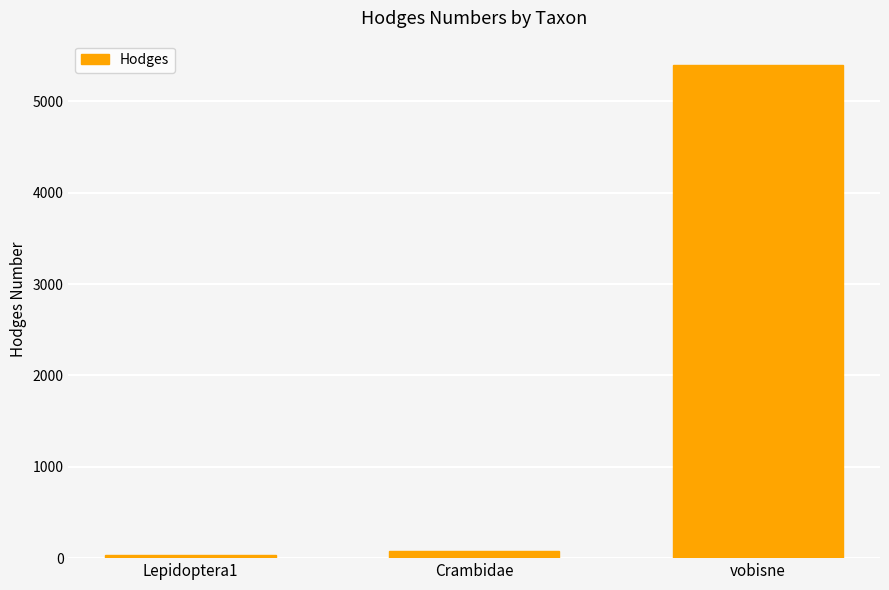

Which label corresponds to the largest value in the chart?

vobisne